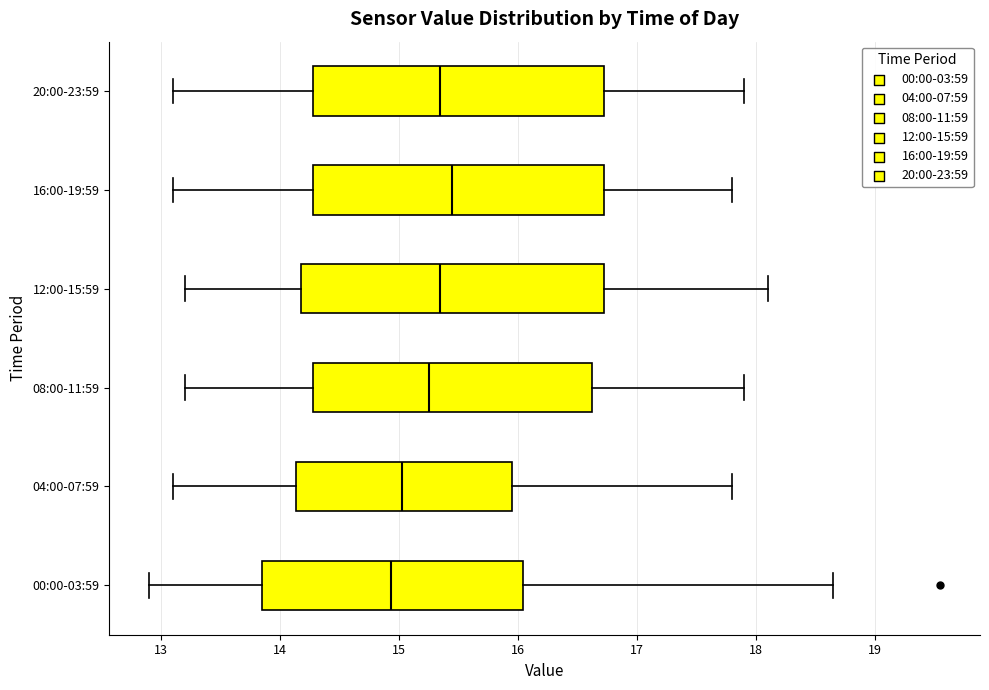

Where is the left edge of the box for 12:00-15:59 on the x-axis? The values are not printed on the chart, so give them approximately, as read against the axis.

14.2